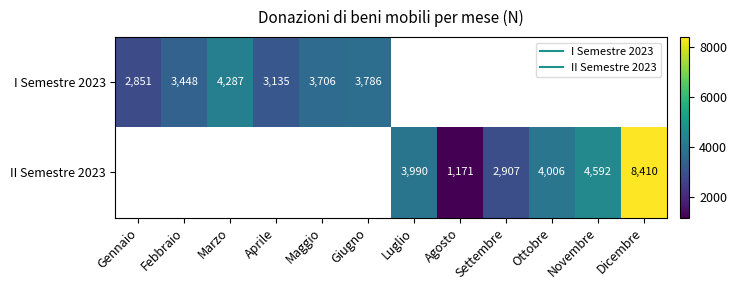

Rank the series by their average value, from lowest to highest.

I Semestre 2023, II Semestre 2023